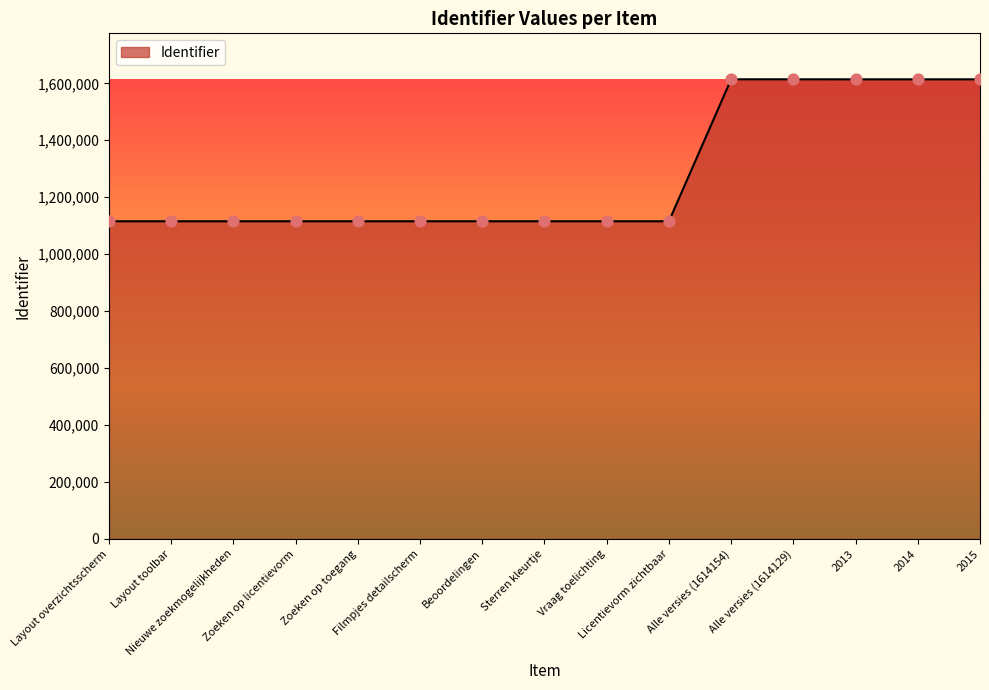

What is the change in value from Layout overzichtsscherm to Sterren kleurtje?

+7